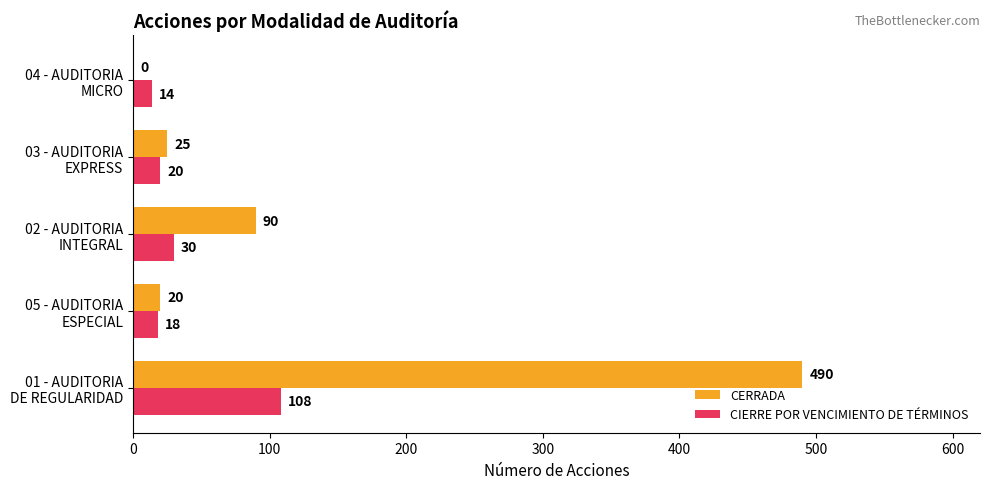

What is the sum of all CIERRE POR VENCIMIENTO DE TÉRMINOS values?

190